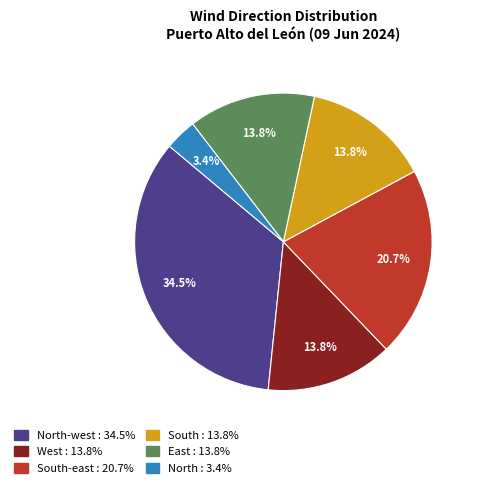

Is there a majority slice in this chart?

No